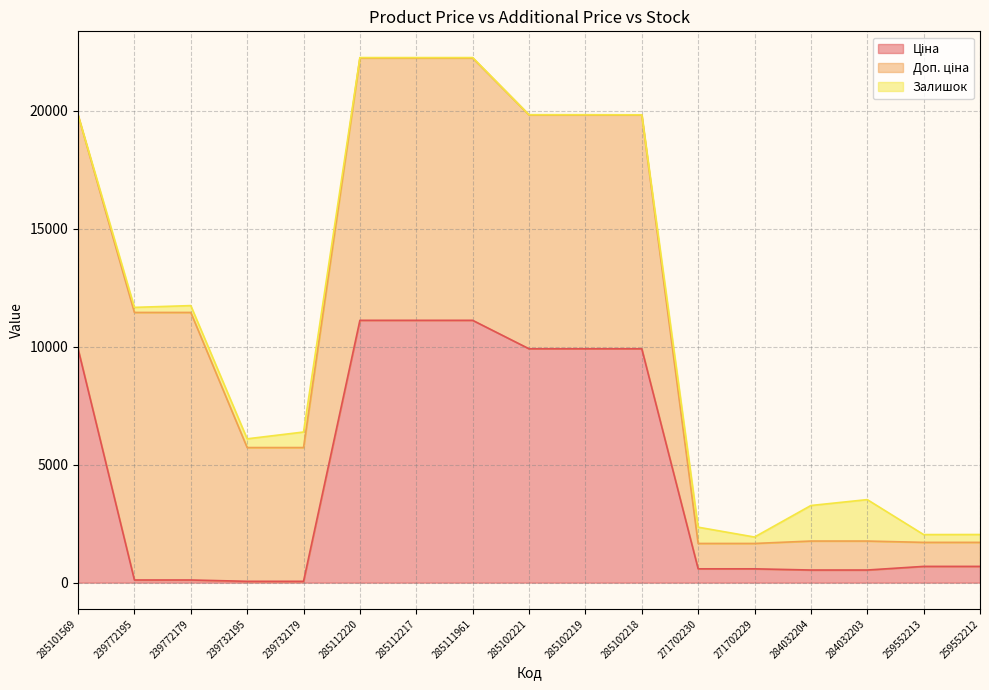

At which category is the sum across all series the highest?

285112220